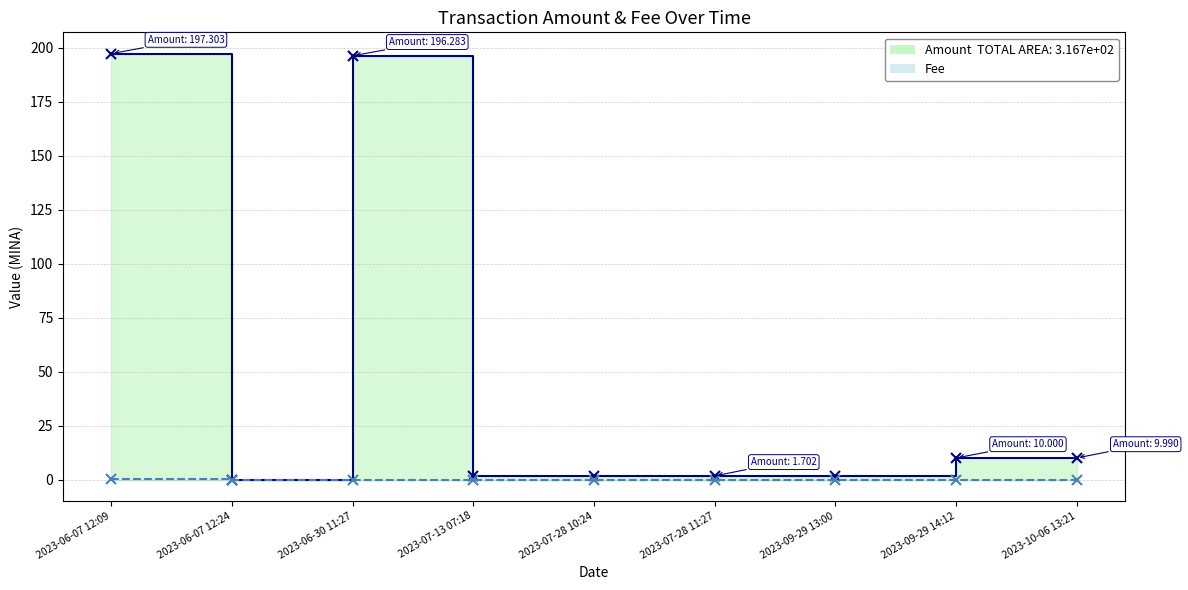

How many data points in Amount are above 1?

8